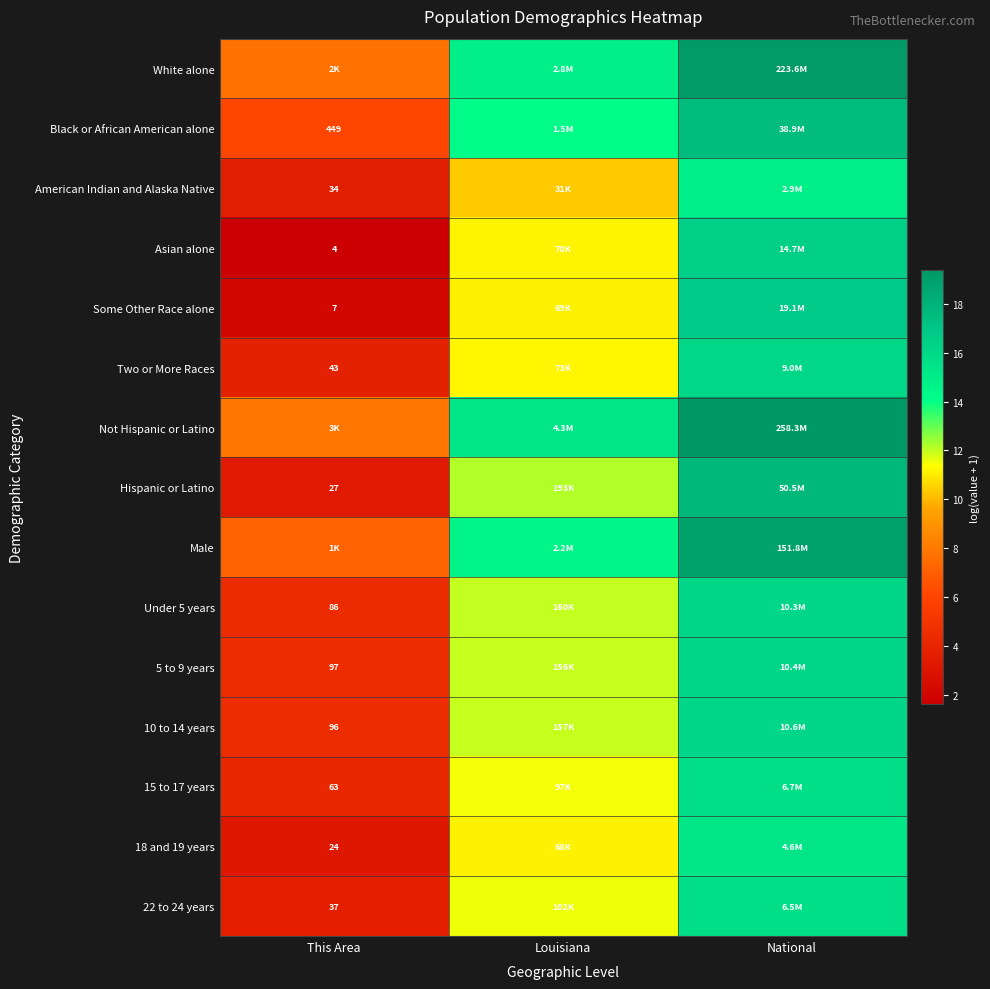

Is the value of Two or More Races at This Area greater than the value of Some Other Race alone at This Area?

Yes